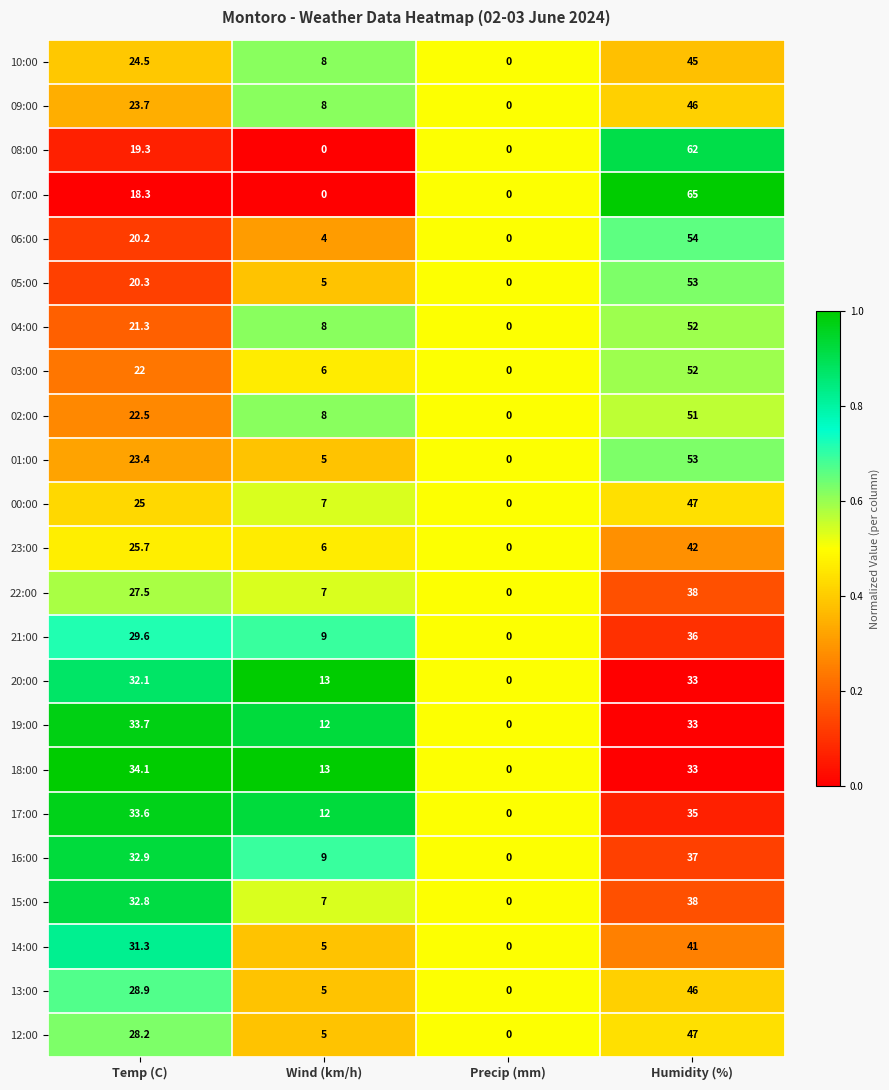

At which category is the sum across all series the highest?

Humidity (%)